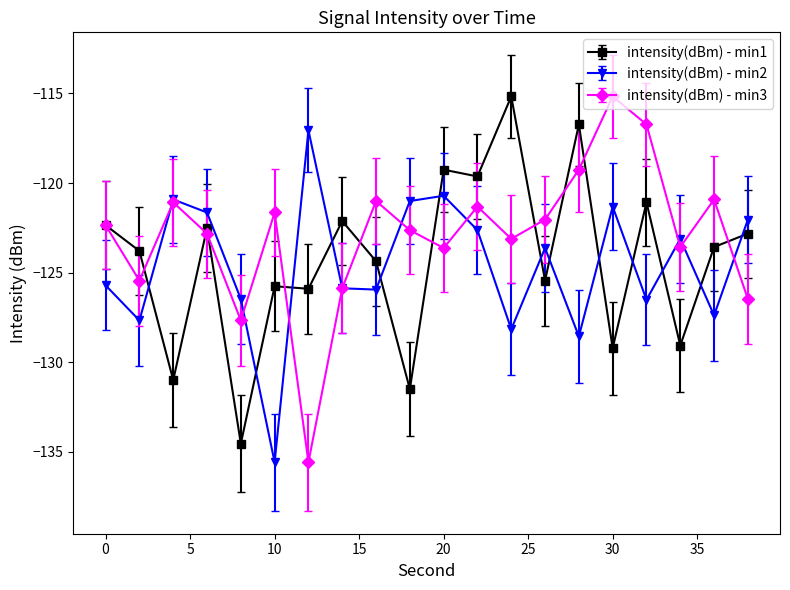

True or false: intensity(dBm) - min1 has more than 0 interior local peaks.

True